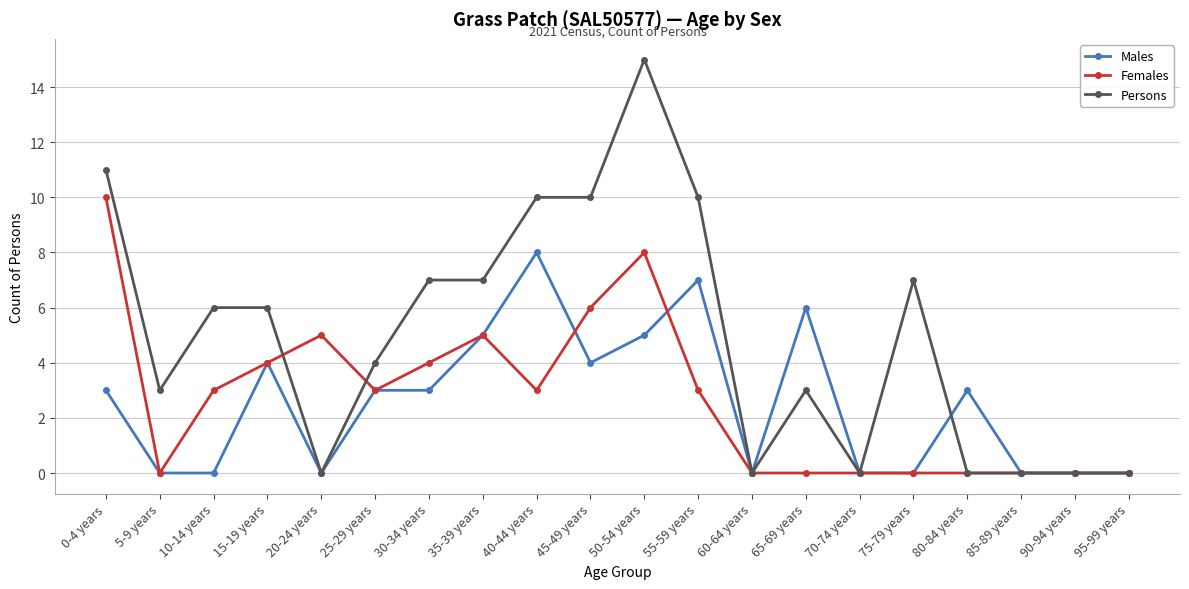

True or false: Persons and Females intersect in this chart.

True